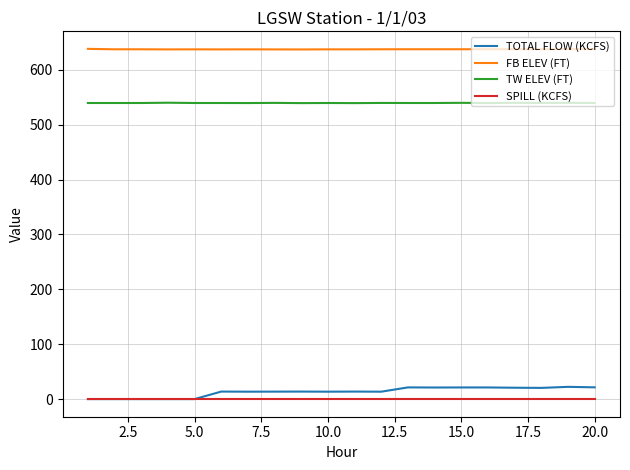

Which series has the largest total across all categories?

FB ELEV (FT)